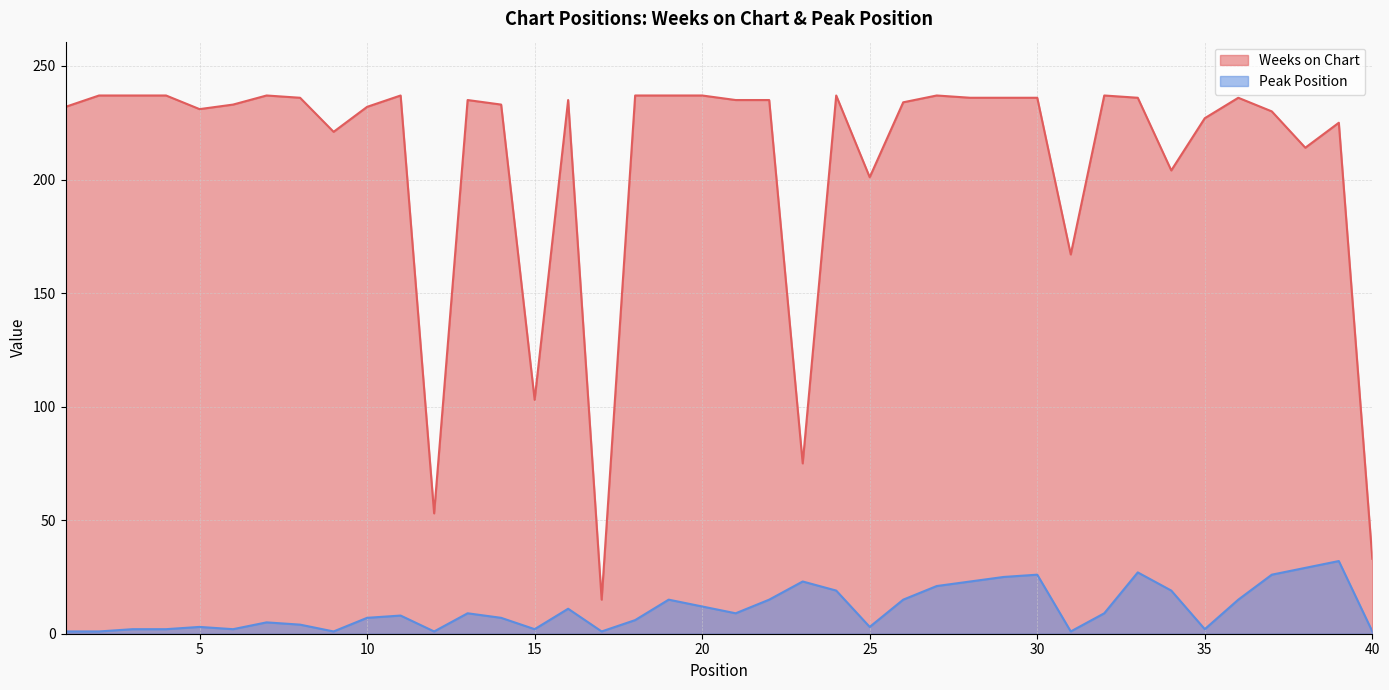

Is the value of Peak Position at 32 greater than the value of Weeks on Chart at 27?

No